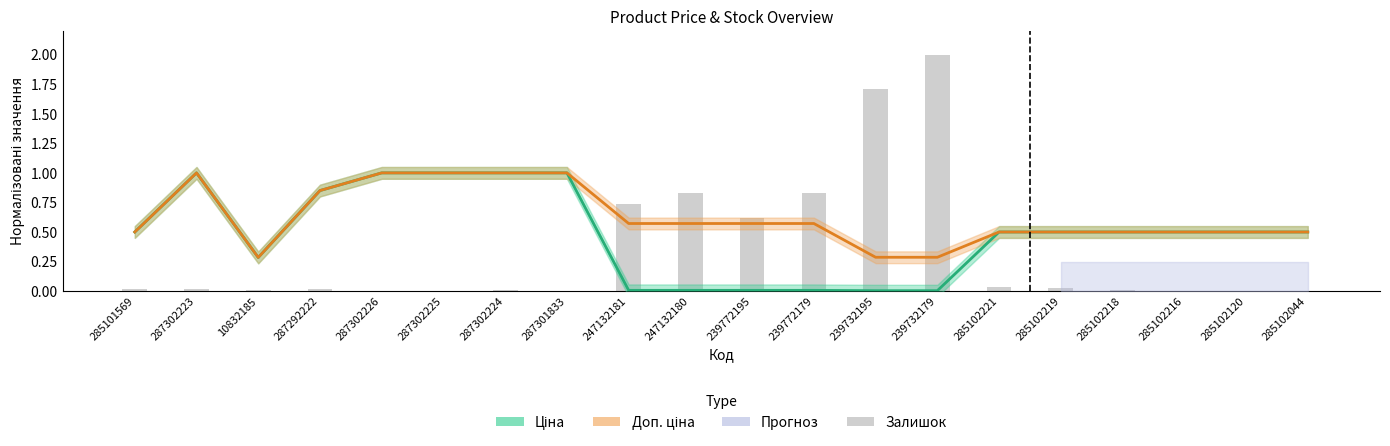

Rank the categories by Доп. ціна value from lowest to highest.

10832185, 239732195, 239732179, 285101569, 285102221, 285102219, 285102218, 285102216, 285102120, 285102044, 247132181, 247132180, 239772195, 239772179, 287292222, 287302223, 287302226, 287302225, 287302224, 287301833